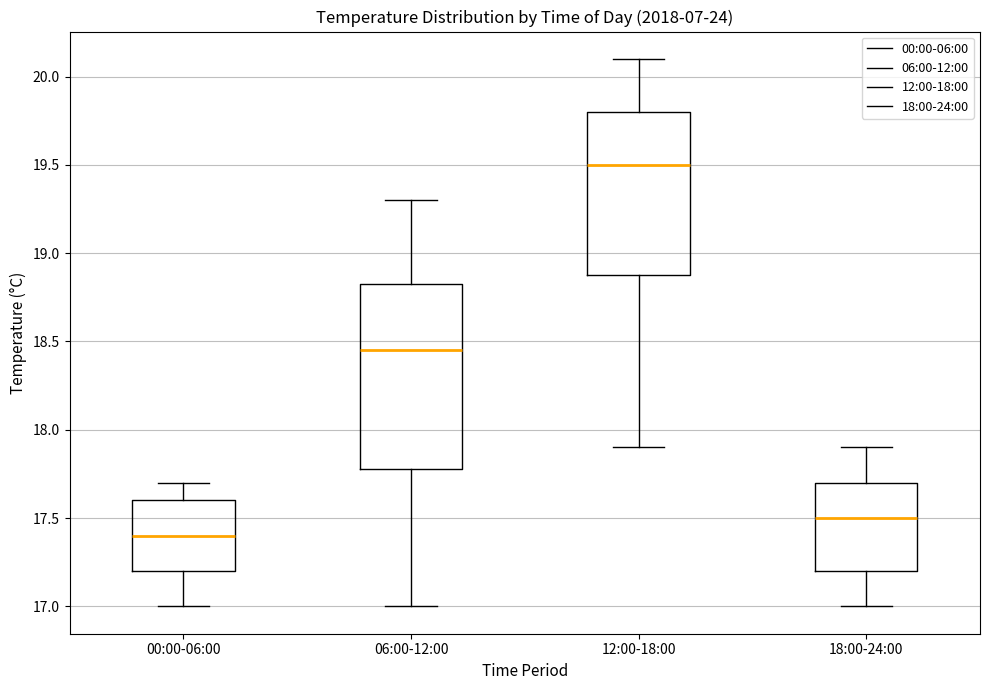

Reading left to right, read every box against the y-axis: the position of its median line, the range the box covers, and the ends of its whiskers. The values are not printed on the chart, so give them approximately, as read against the axis.

00:00-06:00: median 17.40, box 17.20 to 17.60, whiskers 17.00 to 17.70
06:00-12:00: median 18.45, box 17.80 to 18.85, whiskers 17.00 to 19.30
12:00-18:00: median 19.50, box 18.90 to 19.80, whiskers 17.90 to 20.10
18:00-24:00: median 17.50, box 17.20 to 17.70, whiskers 17.00 to 17.90